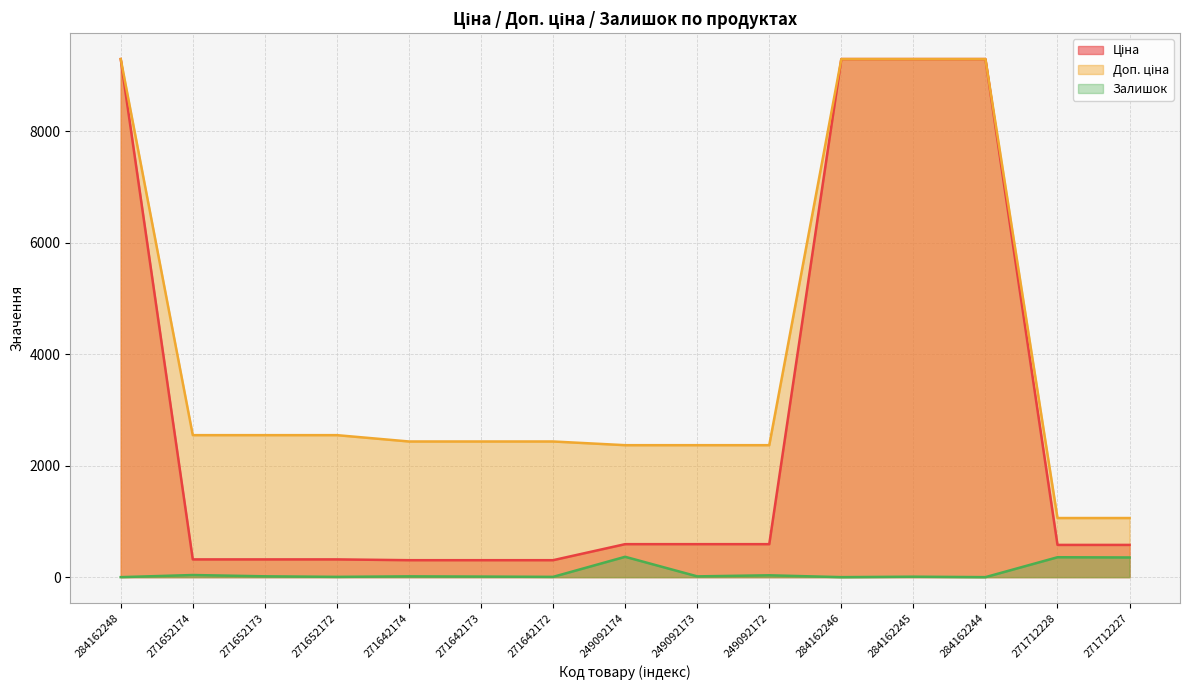

What position from the left is 271642174?

5